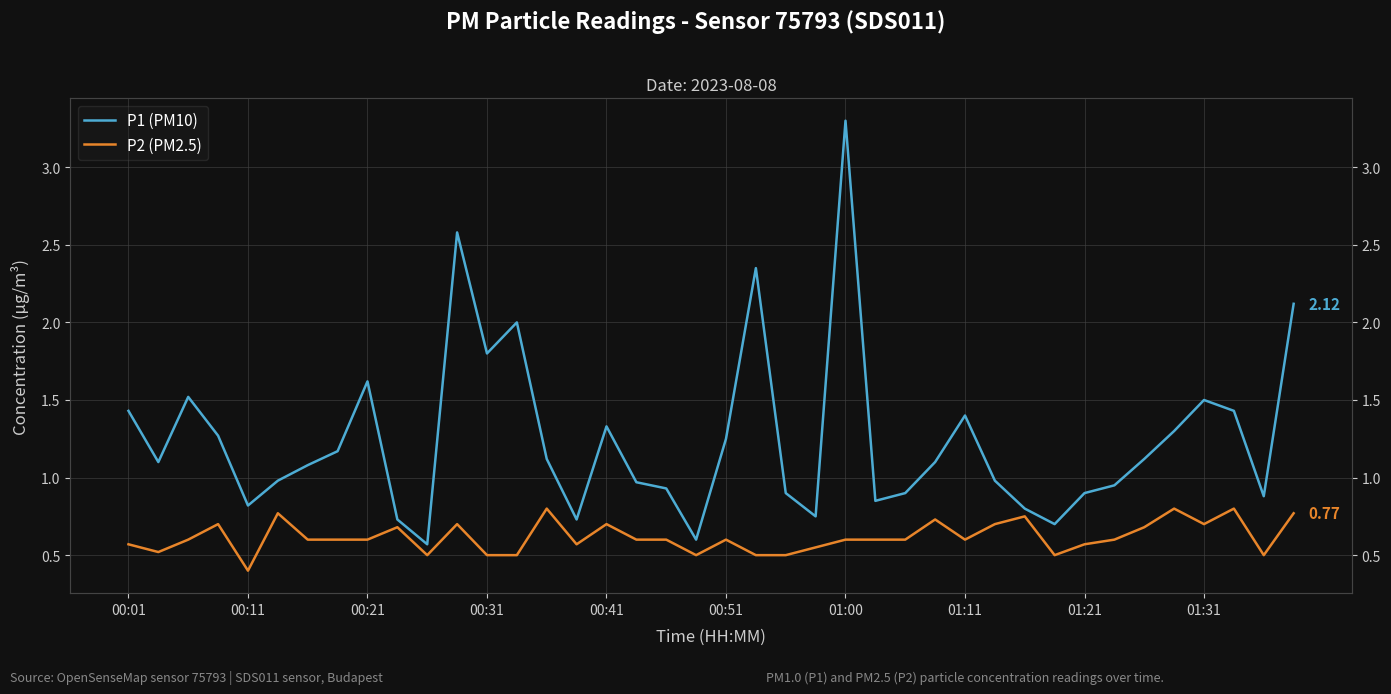

Reading left to right, what are all the values shown in this chart?

P1 (PM10): 1.4	1.1	1.5	1.3	0.8	1.0	1.1	1.2	1.6	0.7	0.6	2.6	1.8	2.0	1.1	0.7	1.3	1.0	0.9	0.6	1.2	2.4	0.9	0.8	3.3	0.8	0.9	1.1	1.4	1.0	0.8	0.7	0.9	0.9	1.1	1.3	1.5	1.4	0.9	2.1
P2 (PM2.5): 0.6	0.5	0.6	0.7	0.4	0.8	0.6	0.6	0.6	0.7	0.5	0.7	0.5	0.5	0.8	0.6	0.7	0.6	0.6	0.5	0.6	0.5	0.5	0.6	0.6	0.6	0.6	0.7	0.6	0.7	0.8	0.5	0.6	0.6	0.7	0.8	0.7	0.8	0.5	0.8